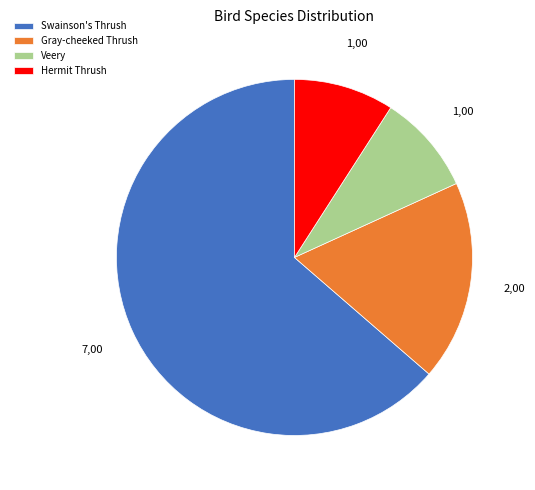

Which category has the biggest portion of the pie?

Swainson's Thrush